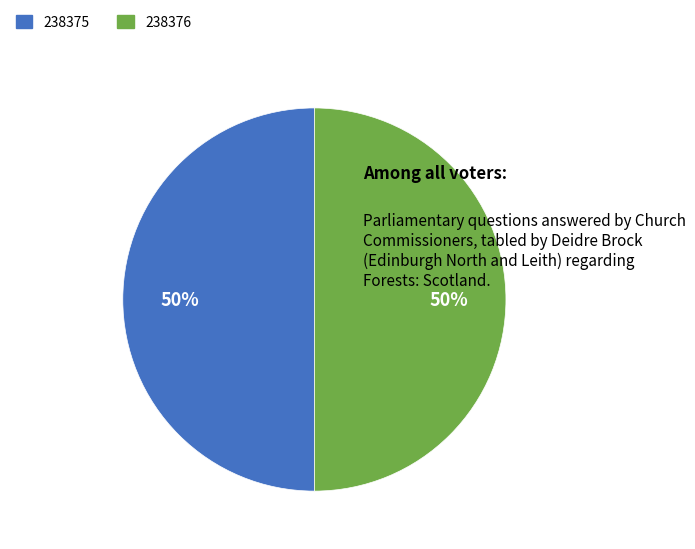

To the nearest percent, what portion does 238376 represent?

50%